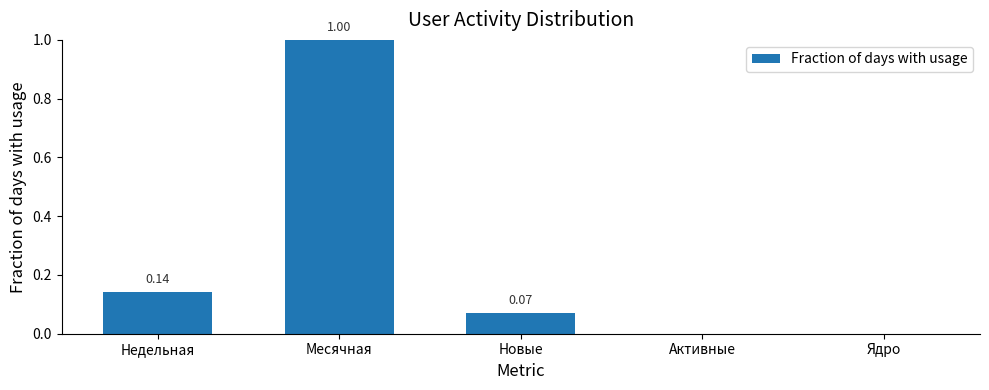

What is the change in value from Месячная to Новые?

-0.9